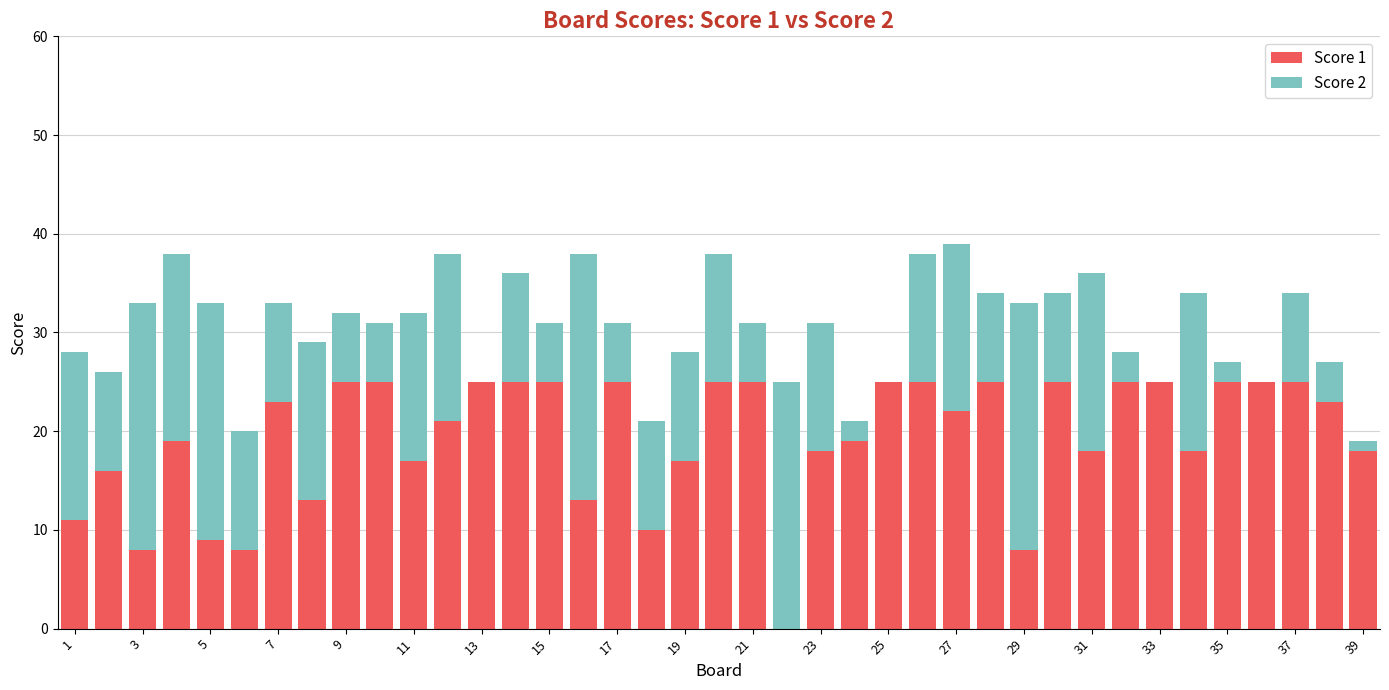

What are all the series names shown in the legend?

Score 1, Score 2